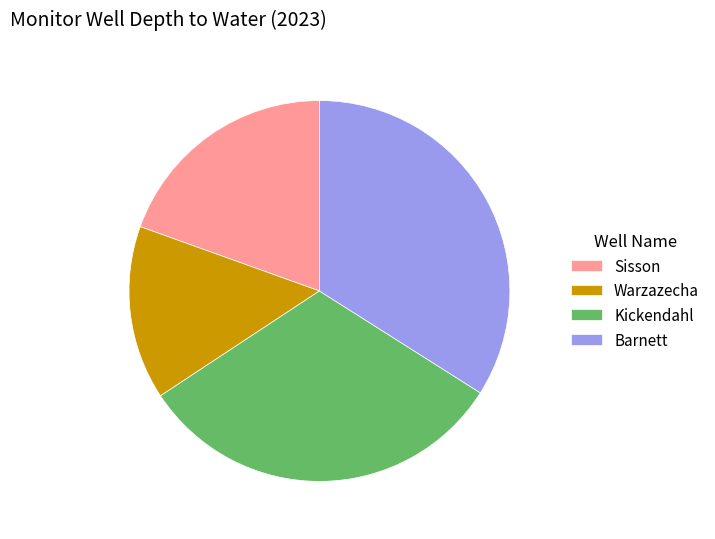

Is it true that Barnett is 26% of the pie?

False